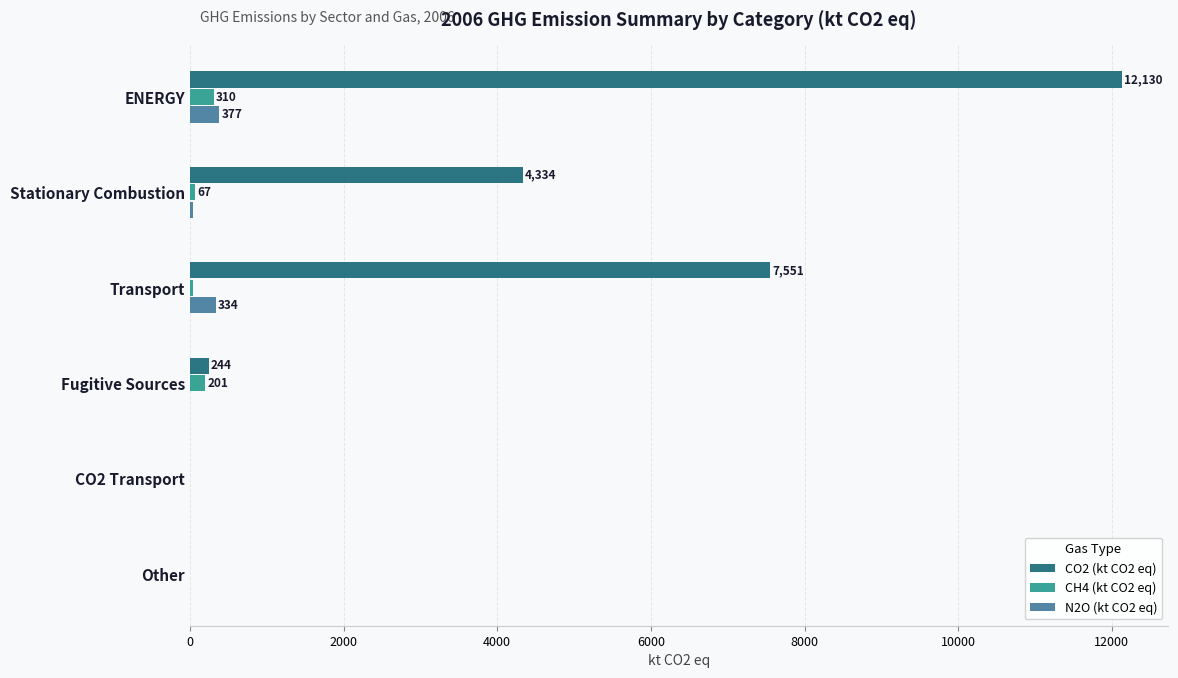

The CO2 (kt CO2 eq) series shows 13187.3 at Transport. True or false?

False